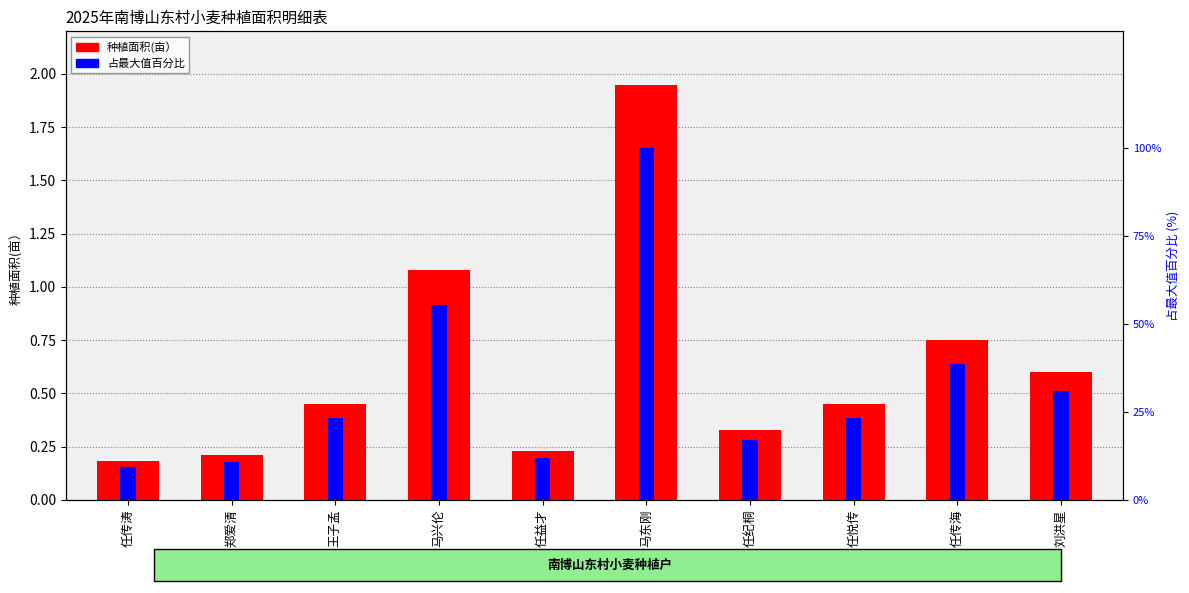

At 任传涛, list the series in order from largest to smallest.

占最大值百分比, 种植面积(亩）